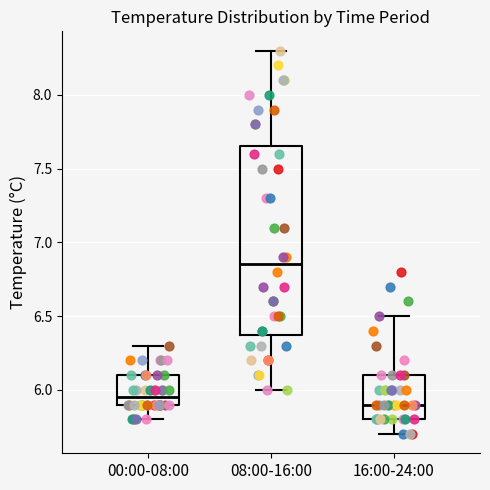

Comparing the boxes themselves (not the whiskers), which one is the tallest?

08:00-16:00